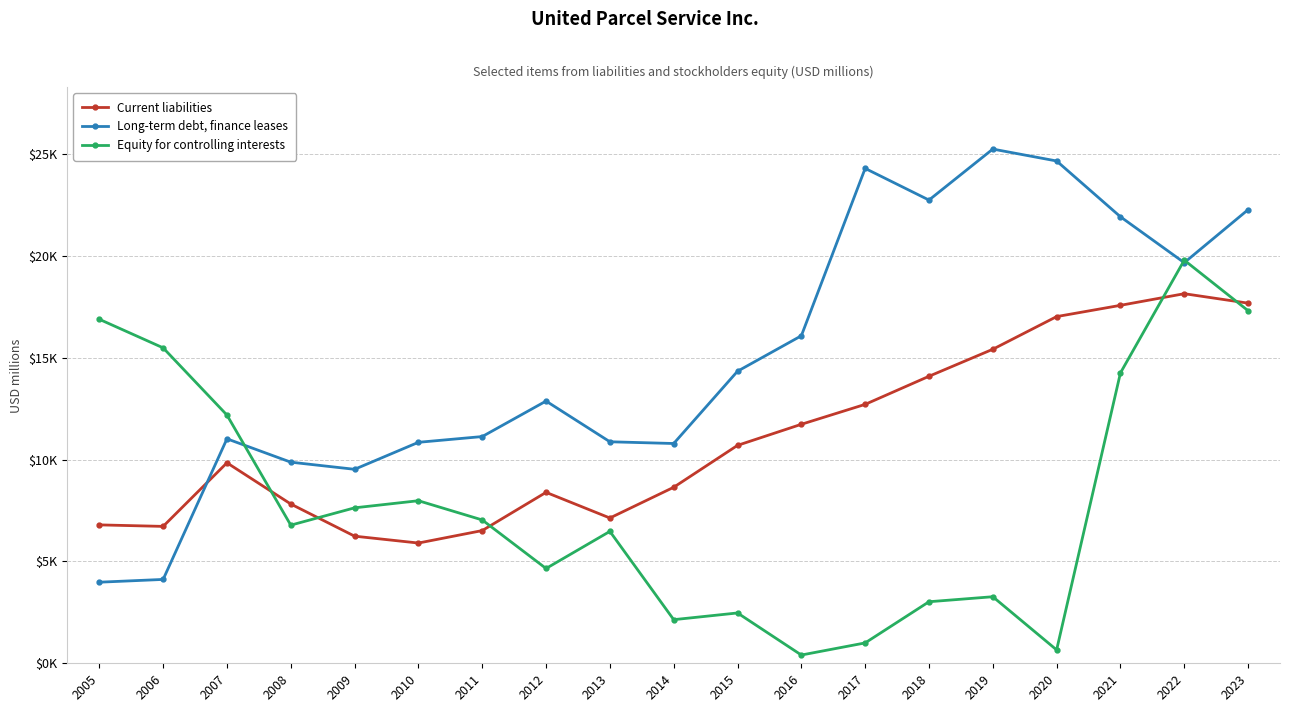

The value of Current liabilities at 2015 is 17310. True or false?

False